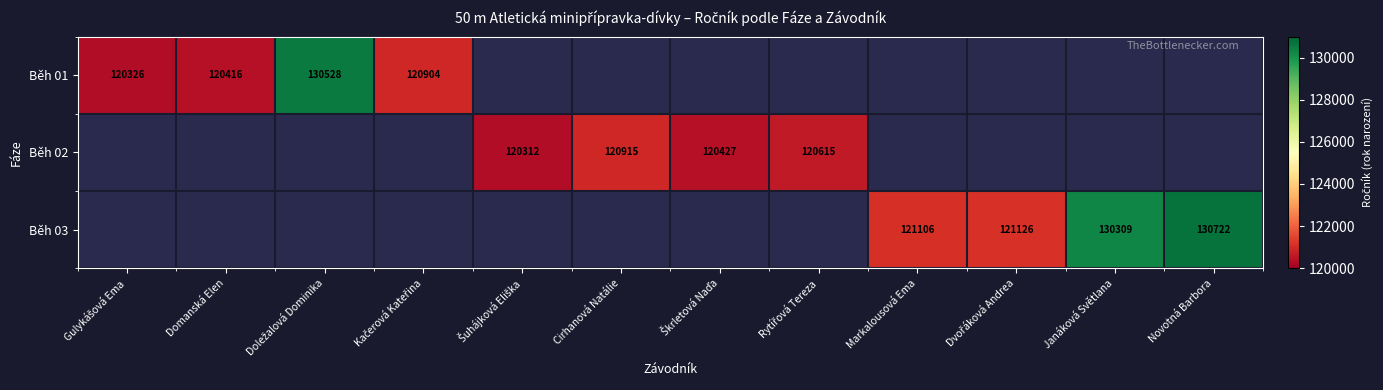

At how many categories does at least one series exceed 123455?

3